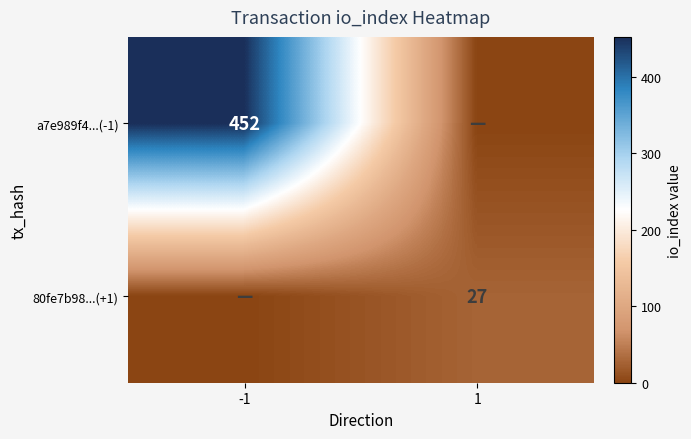

True or false: 80fe7b98...(+1) has a value of 12 at 1.

False